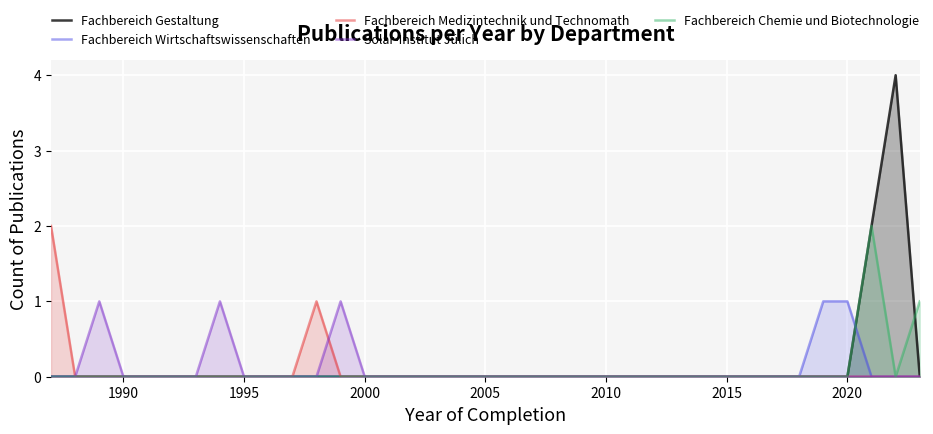

How many Fachbereich Gestaltung values are between 0 and 1?

35